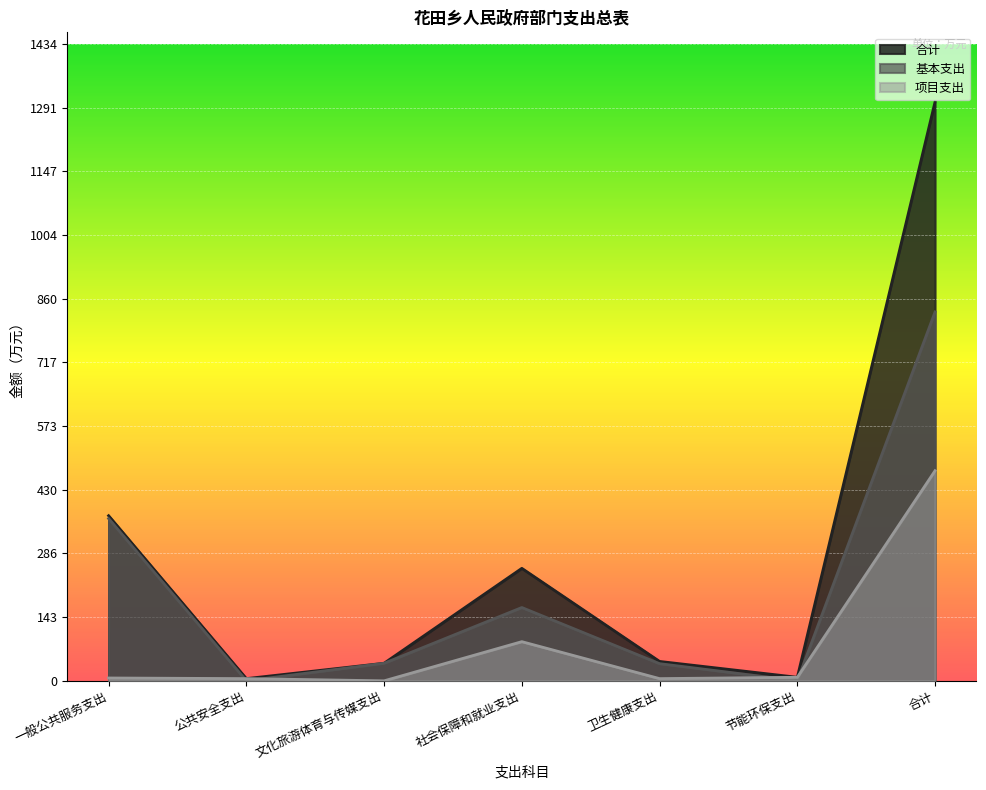

How many lines are shown in the chart?

3